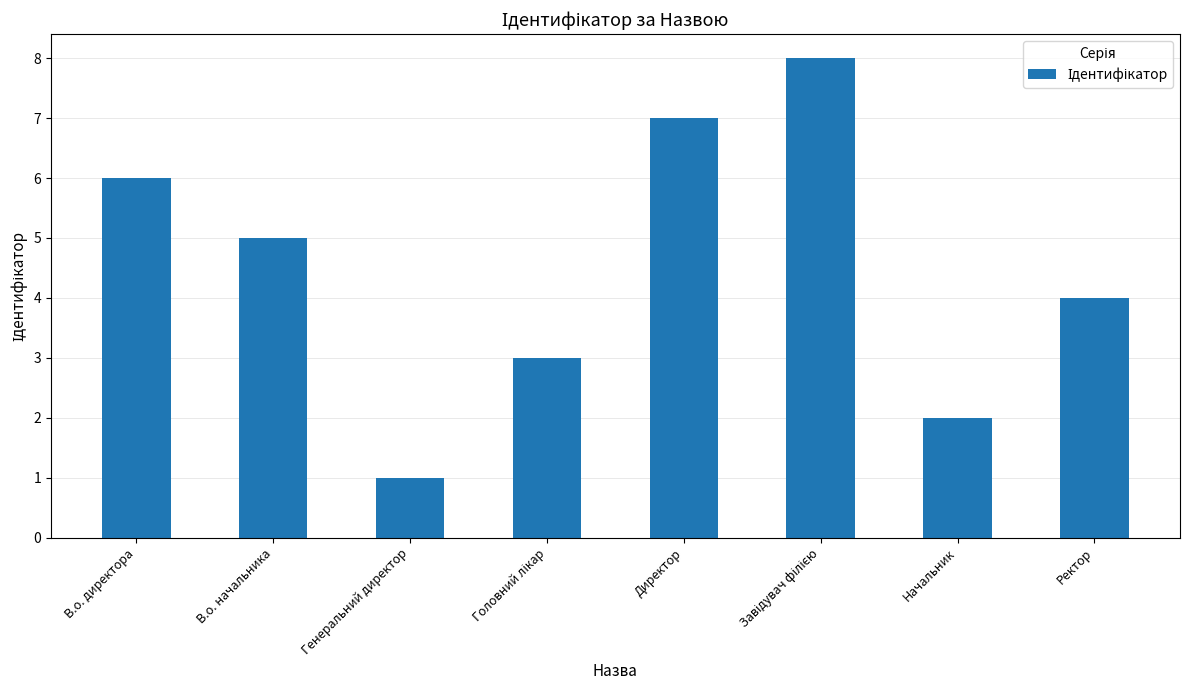

What is the sum of all values?

36